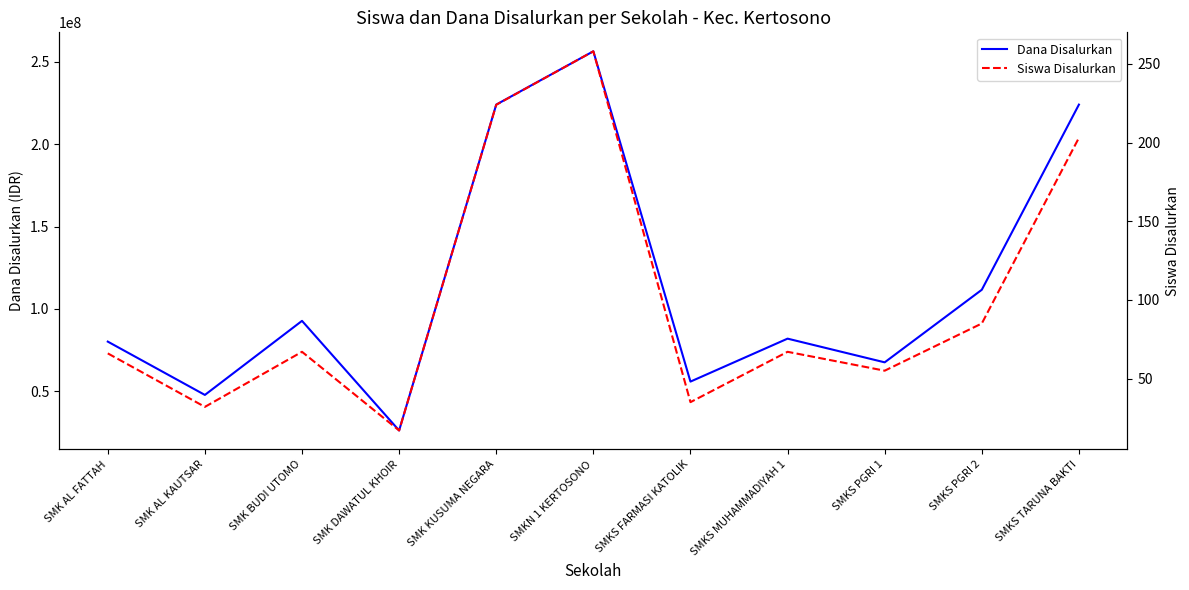

At which label is Dana Disalurkan closest to 141300000?

SMKS PGRI 2